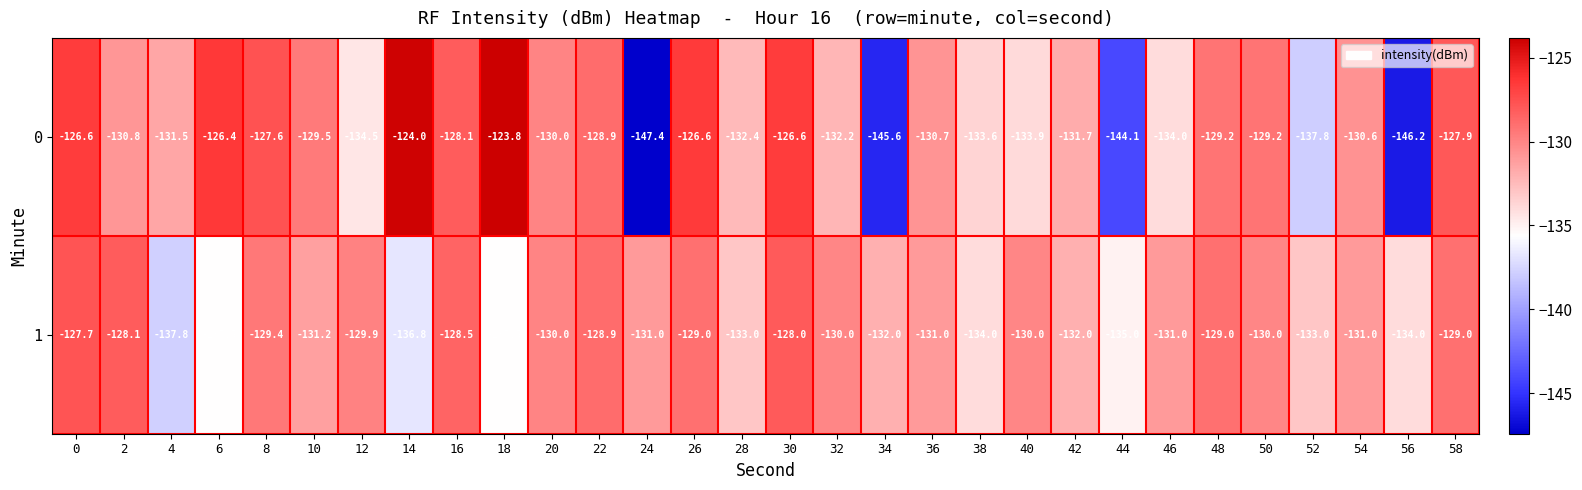

True or false: 0 has a value of -131.7 at 42.

True